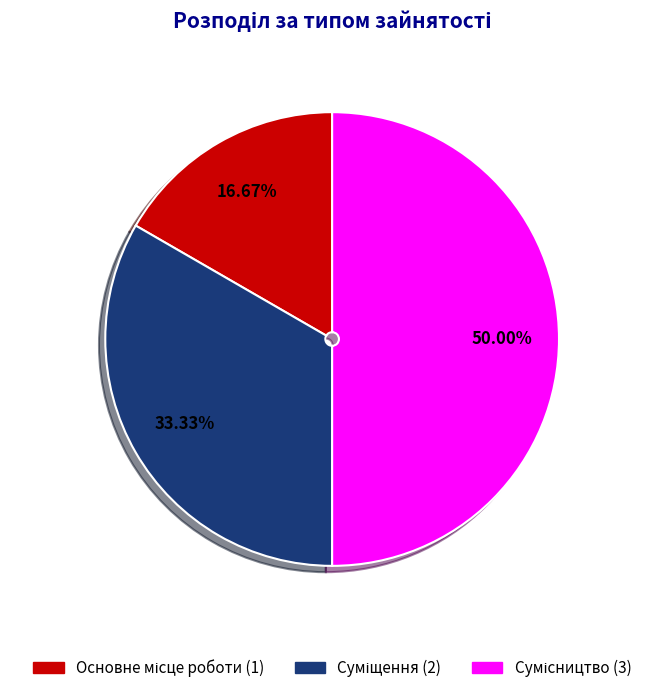

How many slices are in this pie chart?

3